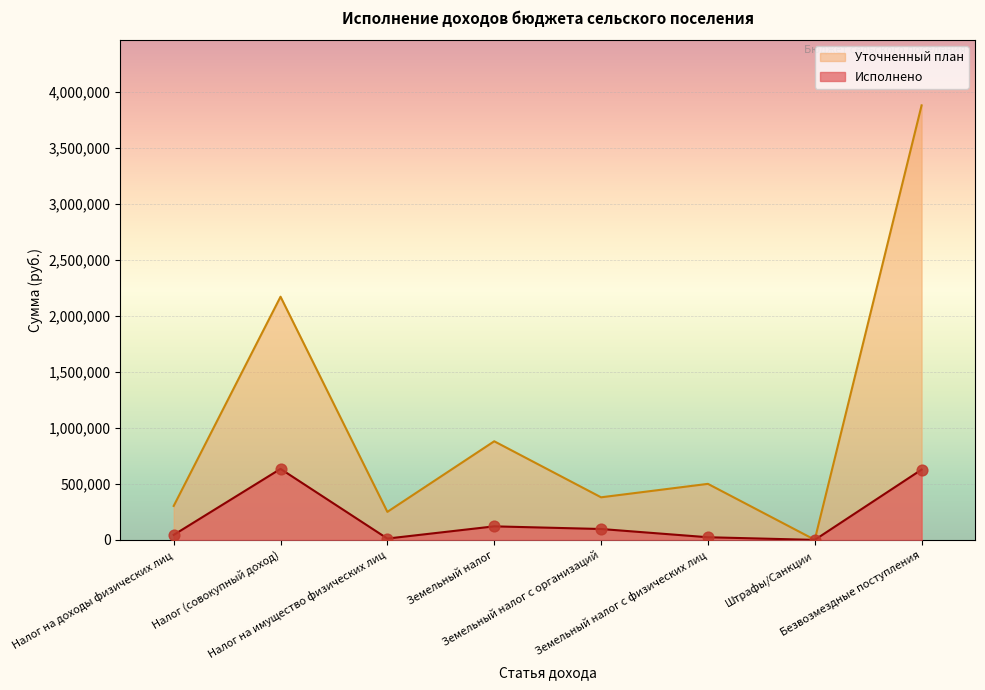

Approximately how many times larger is the value at Безвозмездные поступления compared to Налог на имущество физических лиц?

52.9